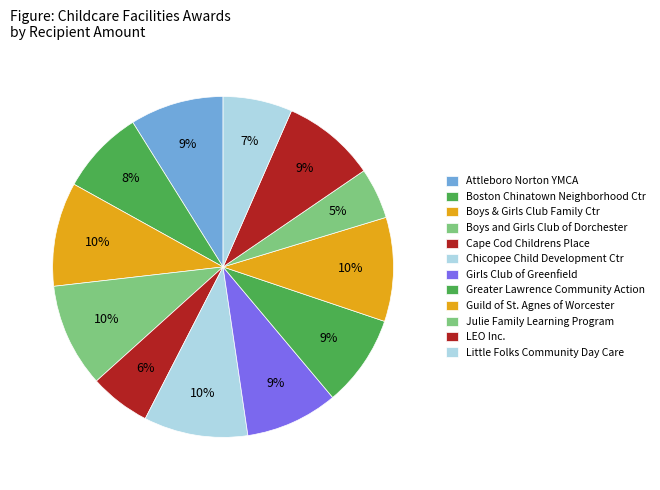

To the nearest percent, what portion does Julie Family Learning Program represent?

5%